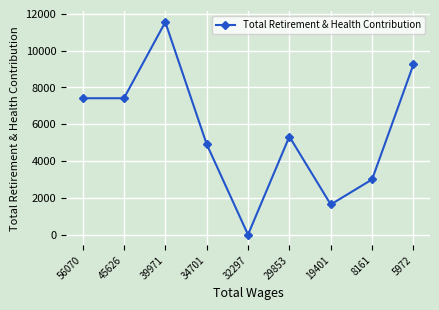

Reading left to right, what are all the values shown in this chart?

7415	7415	11553	4921	0	5331	1640	3002	9253